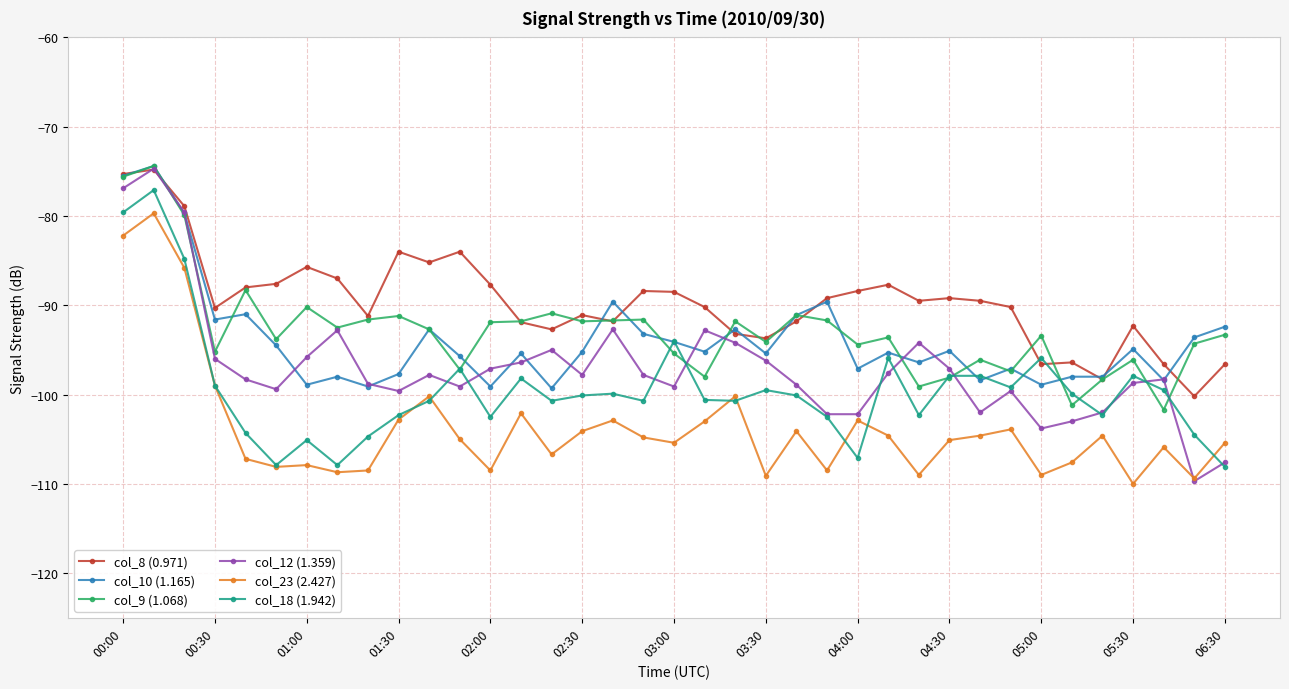

What is the sum of all col_18 (1.942) values?

-3678.4